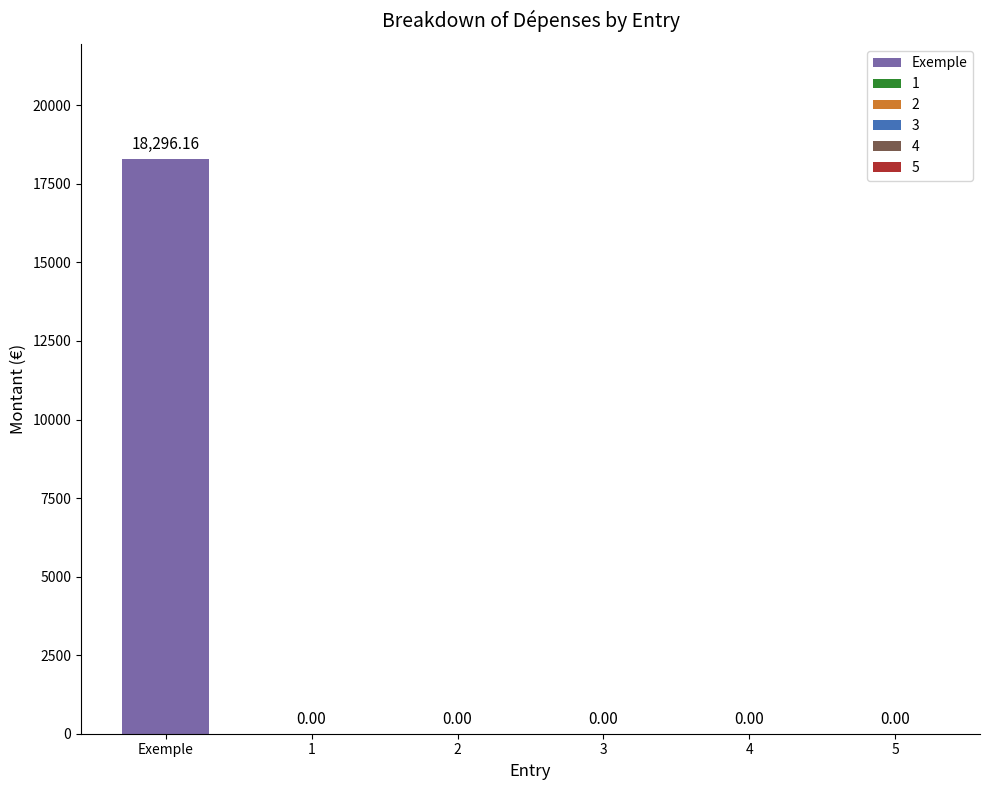

What is the change in value from Exemple to 3?

-18296.2